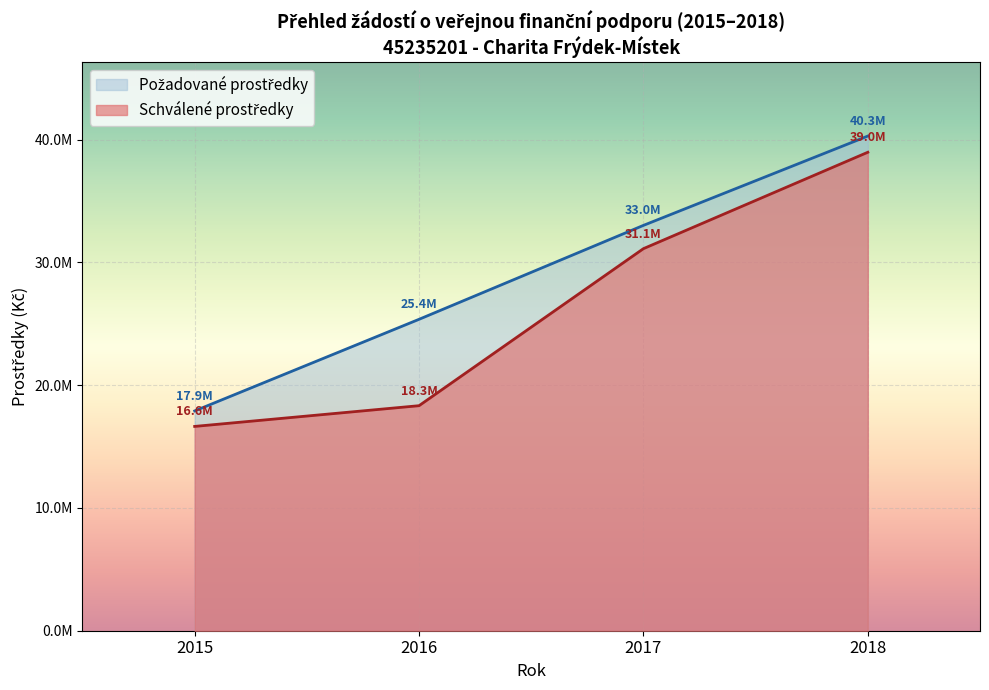

Which series changed the most between 2018 and 2018?

Požadované prostředky